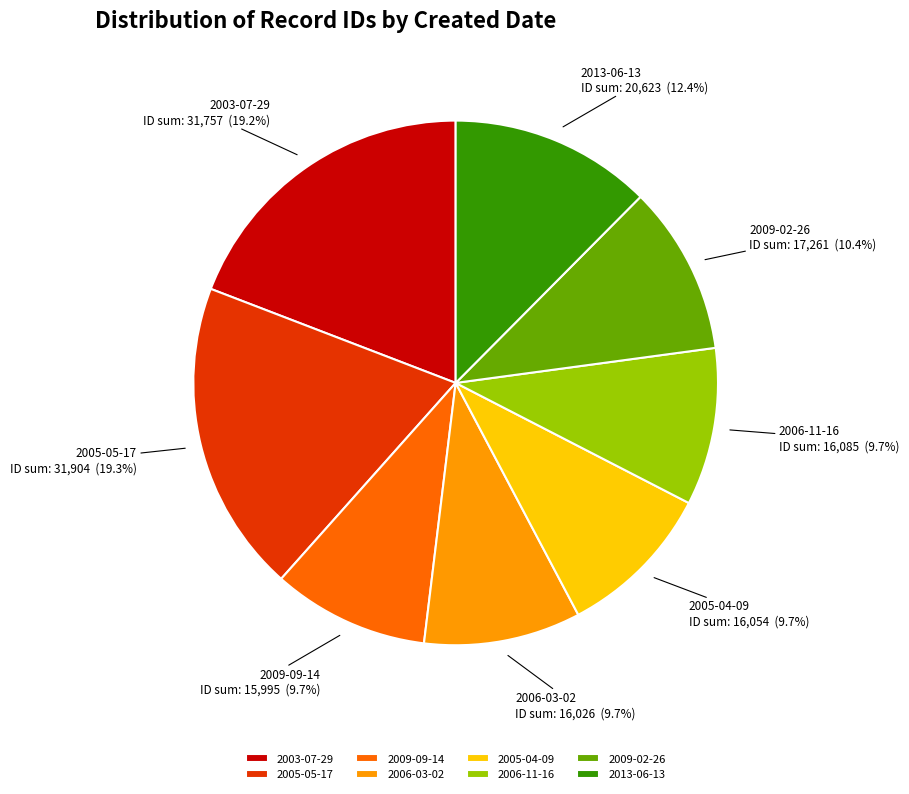

Does 2005-04-09 account for over 50% of the chart?

No